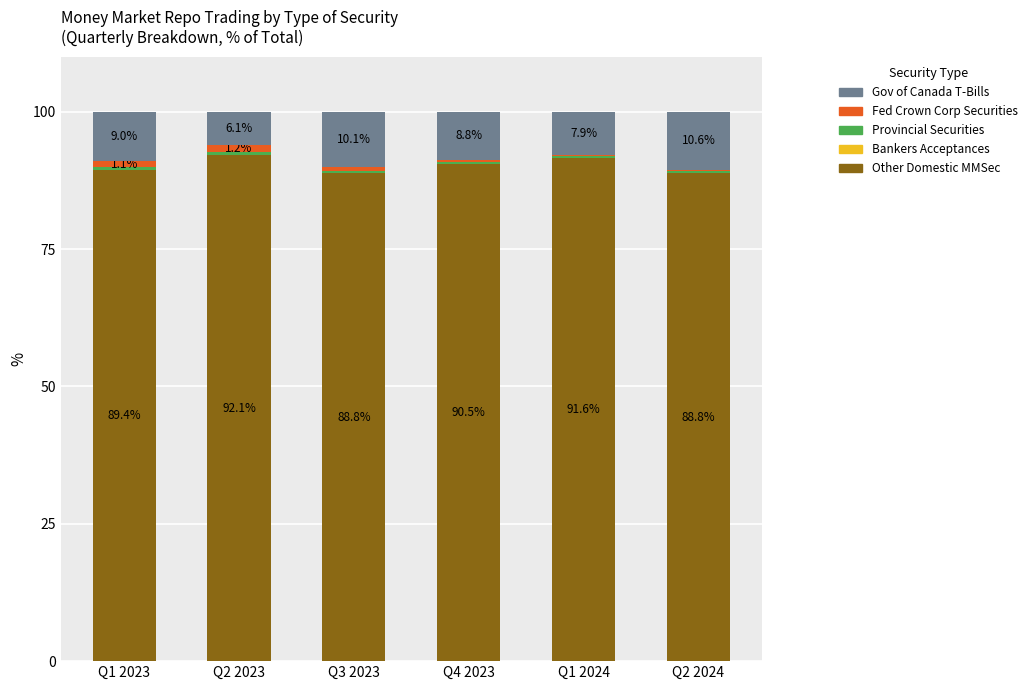

The value of Other Domestic MMSec at Q1 2024 is 47.6. True or false?

False